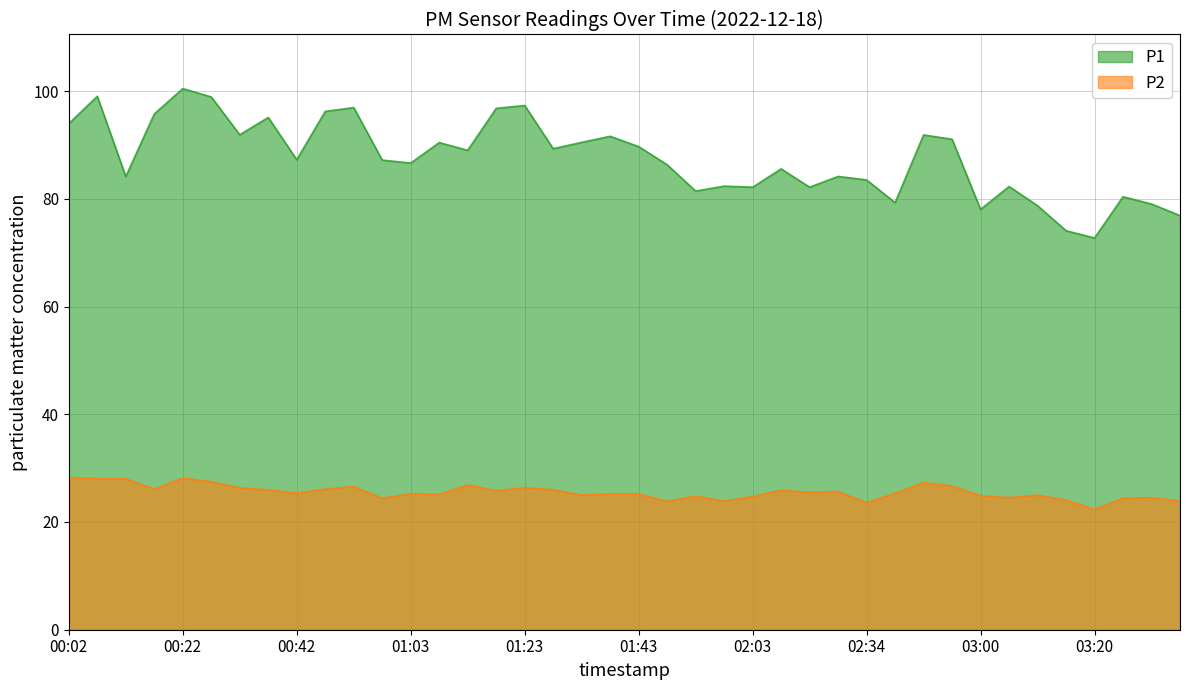

True or false: P2 and P1 cross at least once.

False